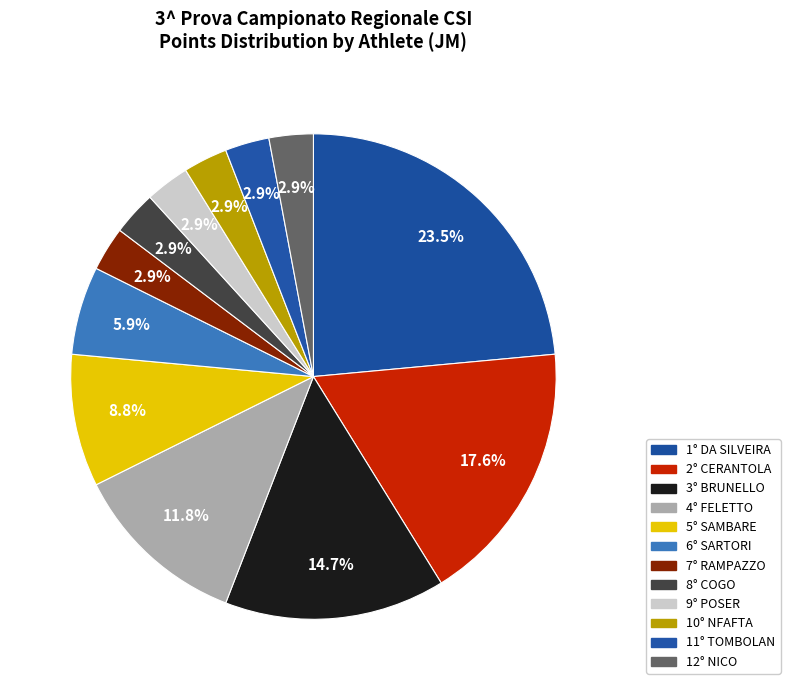

Count the number of slices in the pie.

12